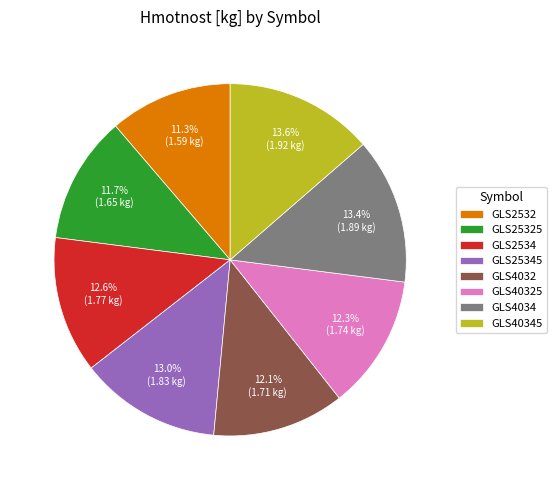

To the nearest percent, what portion does GLS25345 represent?

13%